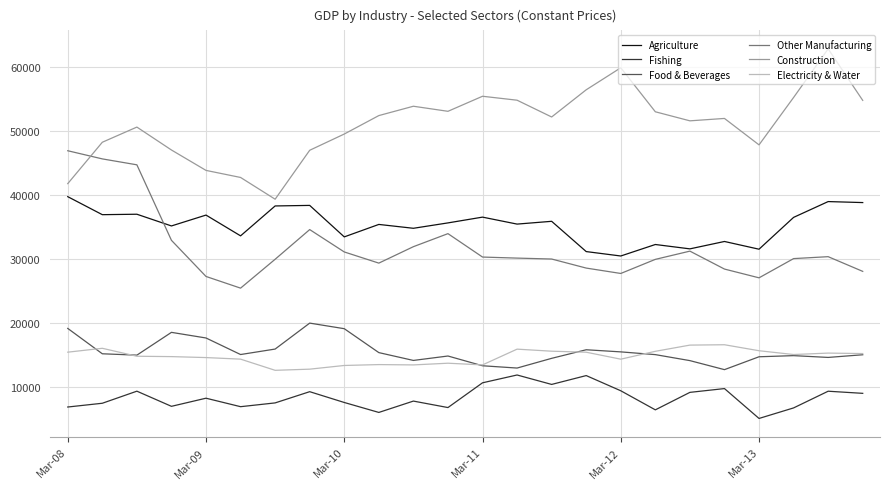

True or false: Electricity & Water and Agriculture cross at least once.

False